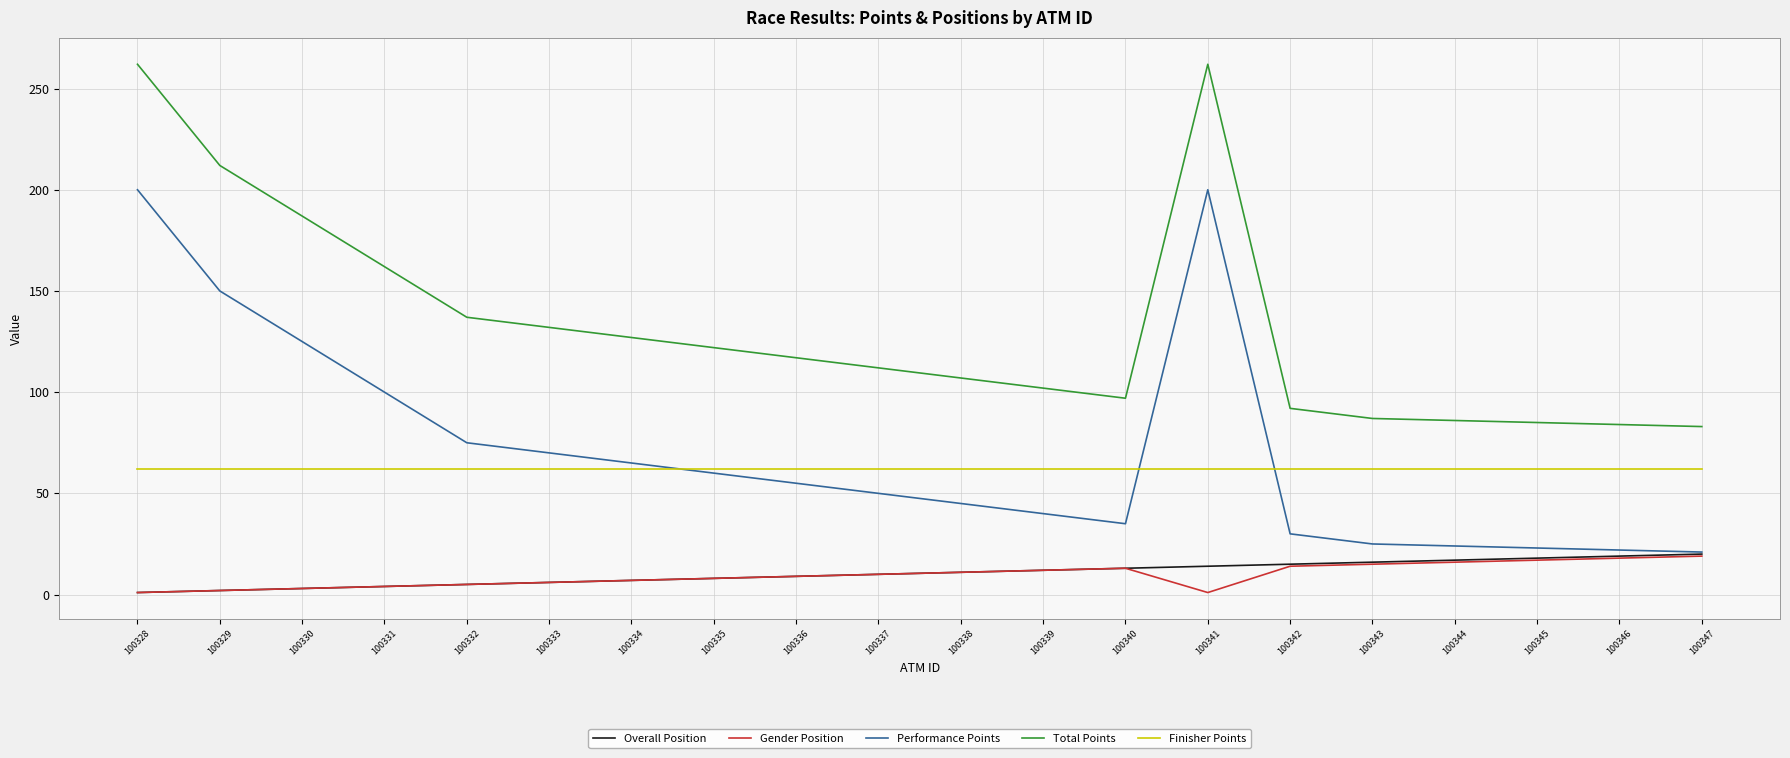

What is the difference between the maximum and minimum values in the Overall Position series?

19